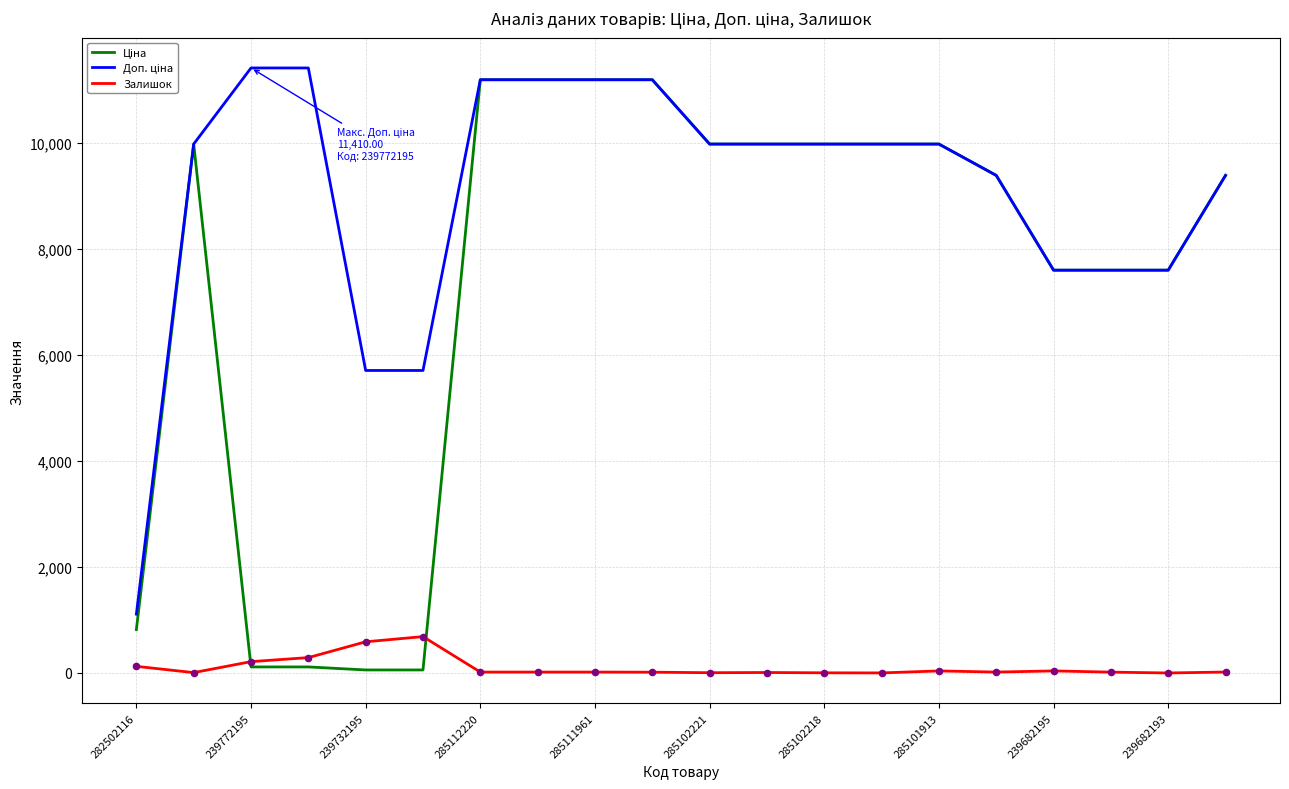

What is the maximum value shown in the chart?

11410.0